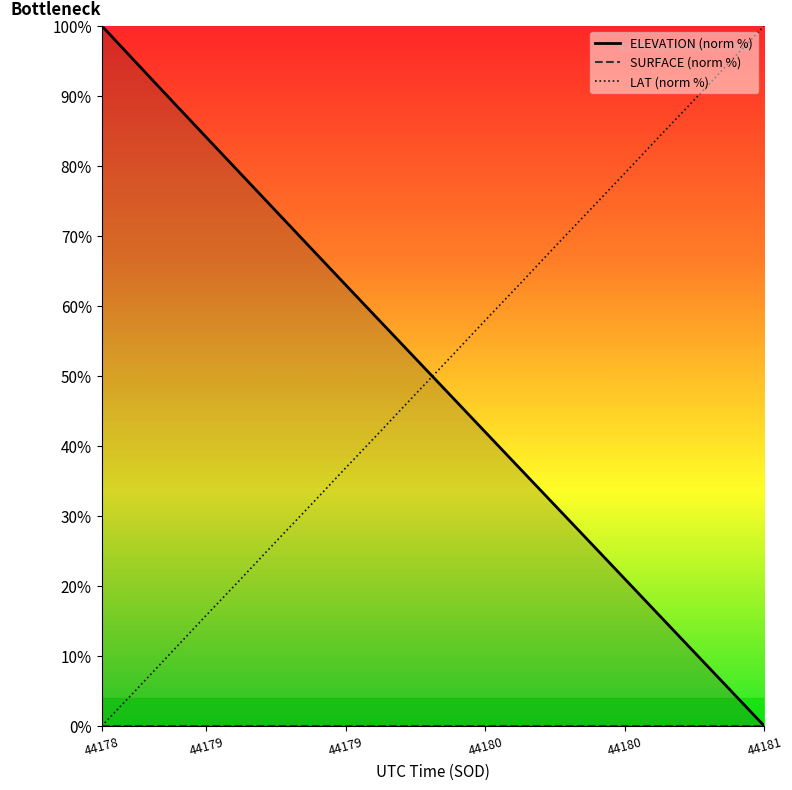

How many lines are shown in the chart?

3